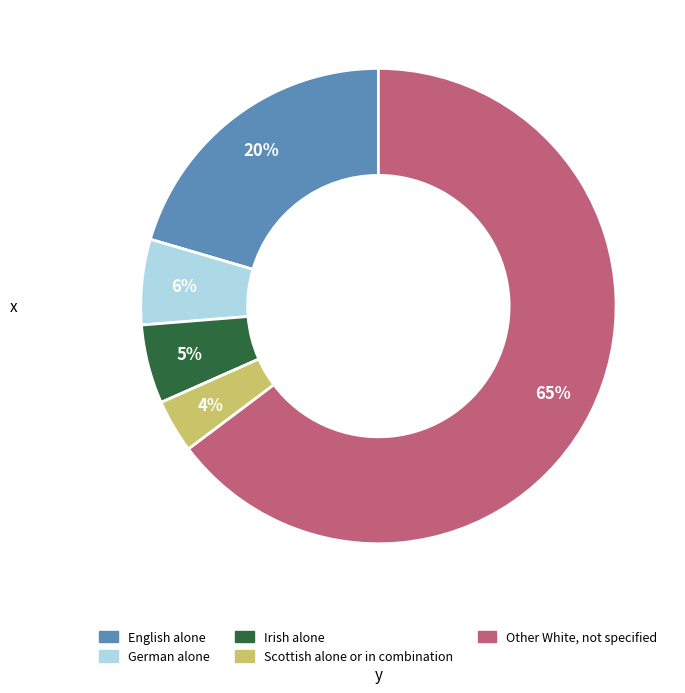

Combined, do English alone and German alone account for over 50%?

No